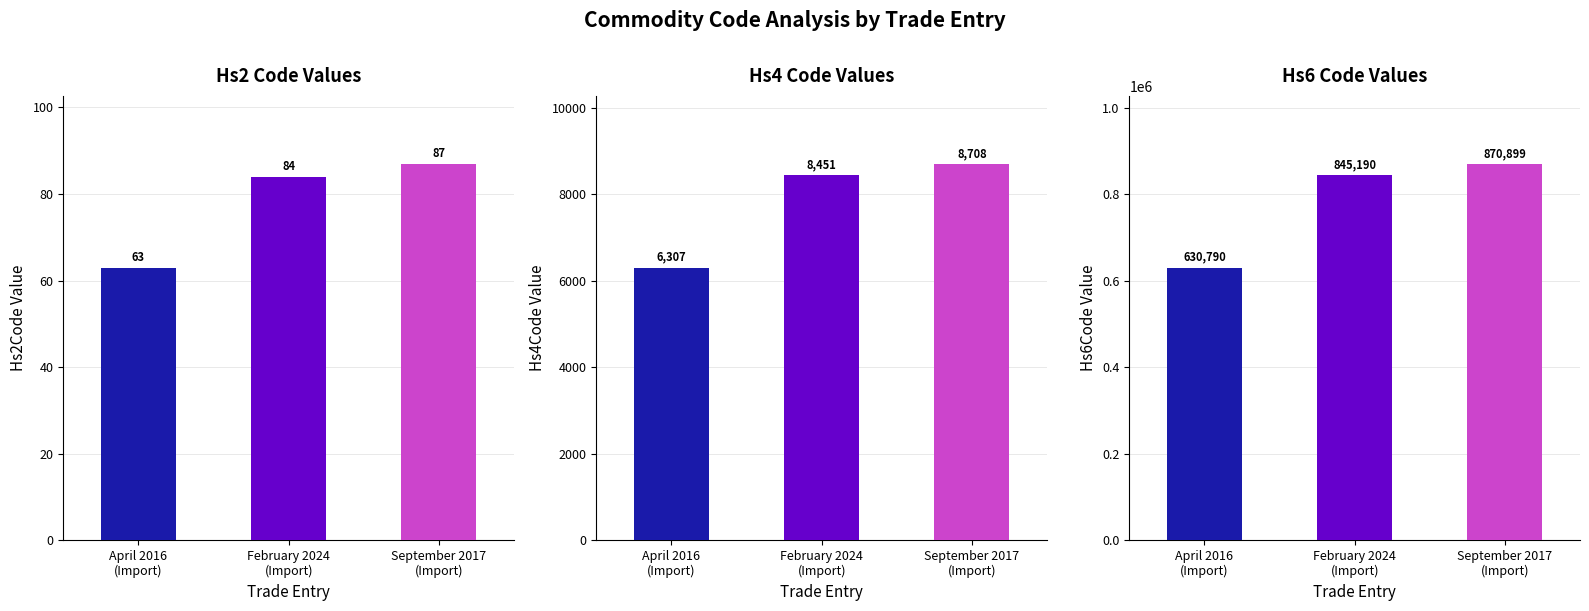

Which series changed the most between April 2016
(Import) and September 2017
(Import)?

Commodity_Hs6Code